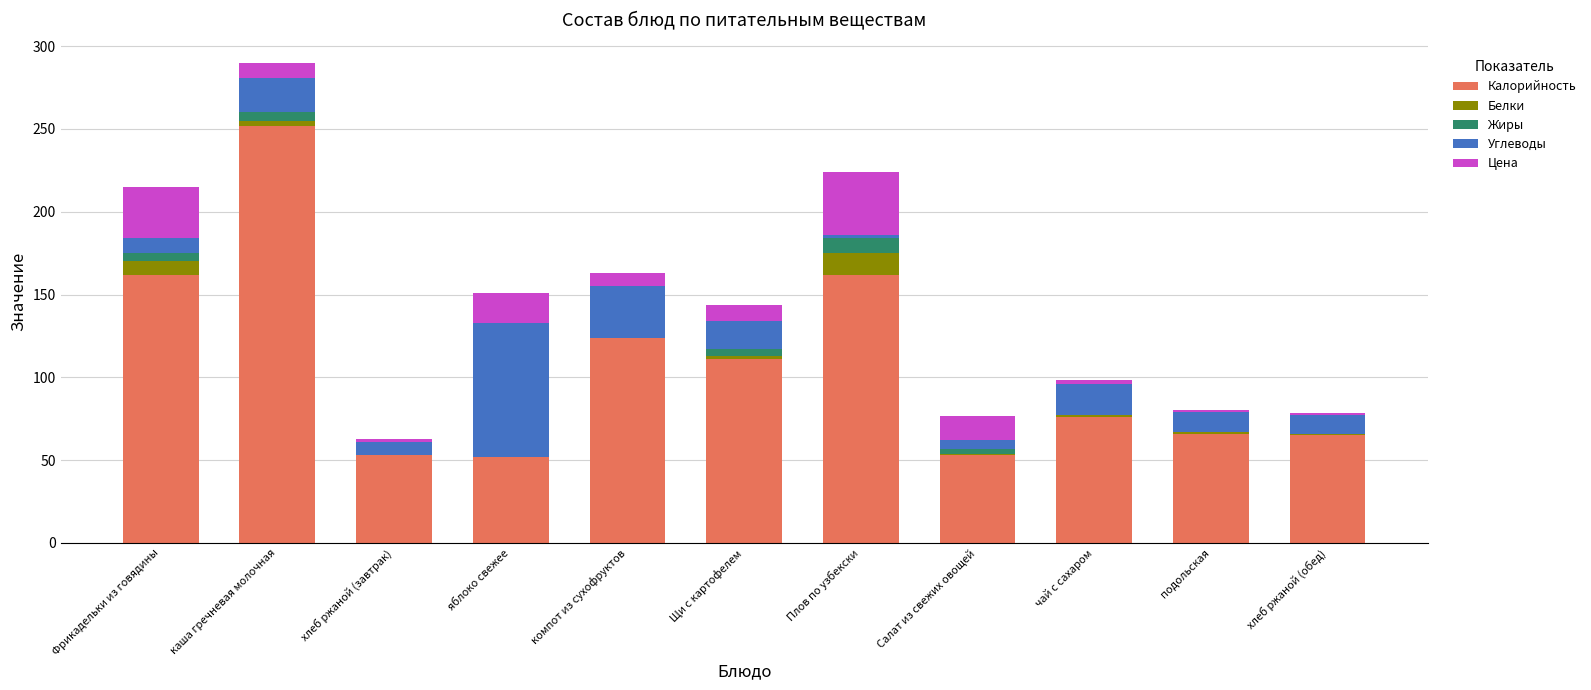

At which category is the sum across all series the highest?

каша гречневая молочная